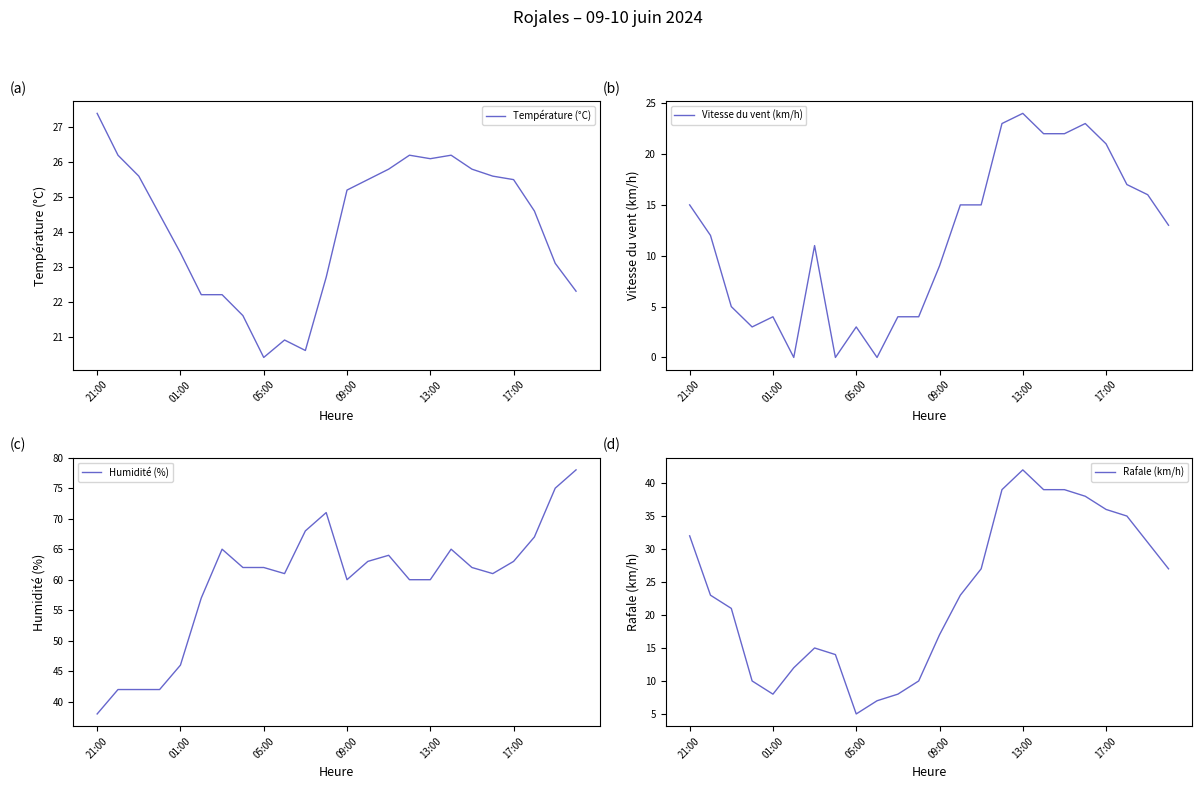

The Humidité (%) series shows 21.7 at 19. True or false?

False